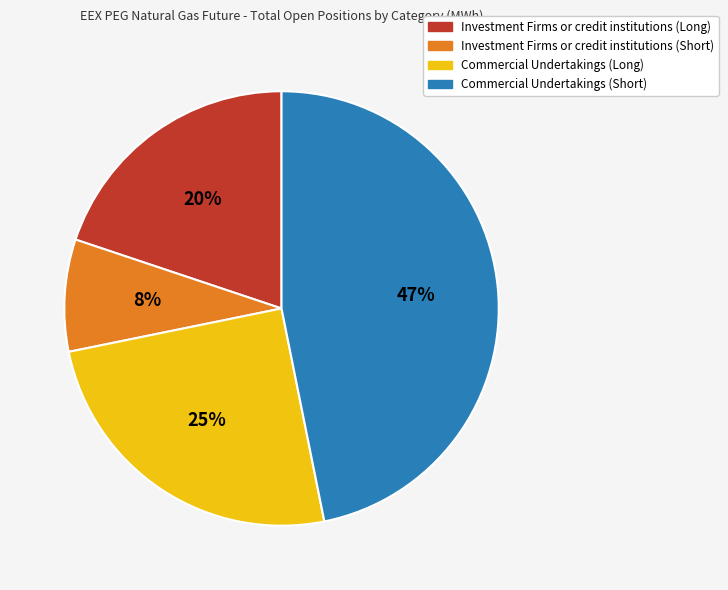

How many slices are in this pie chart?

4